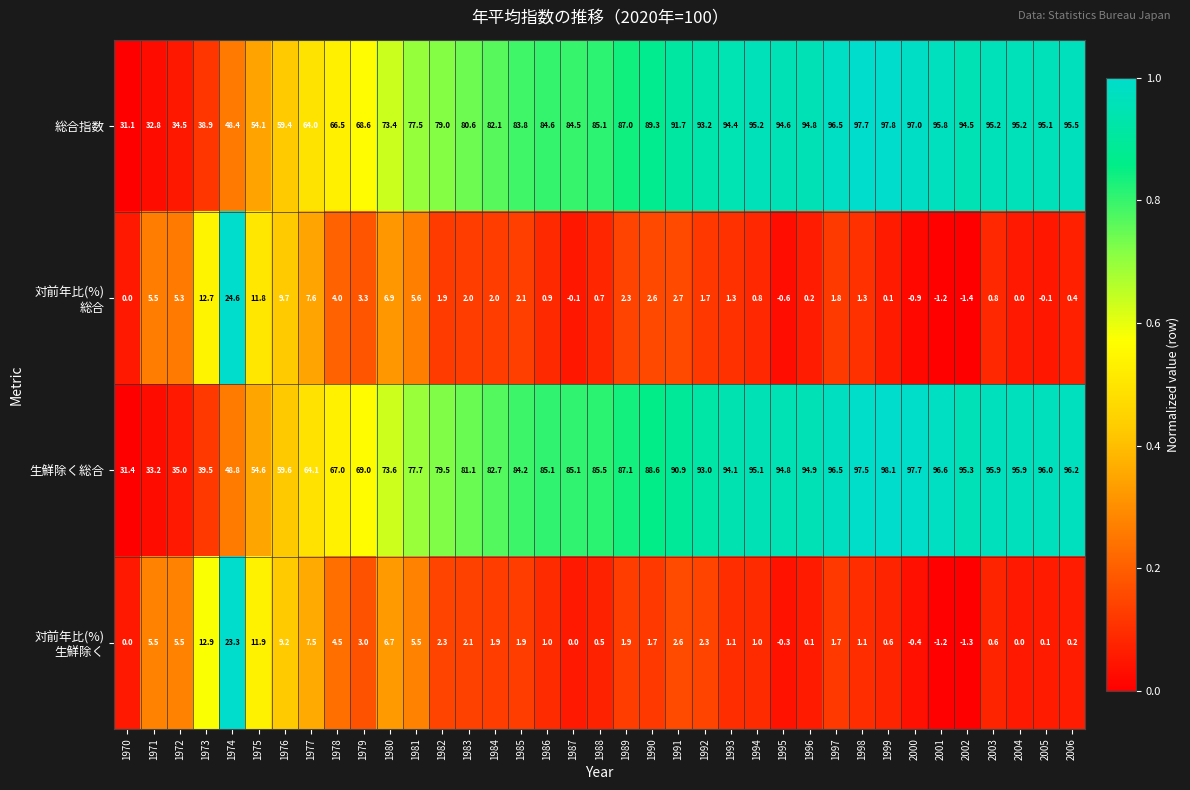

Where is 総合指数 nearest to the value 64?

1977